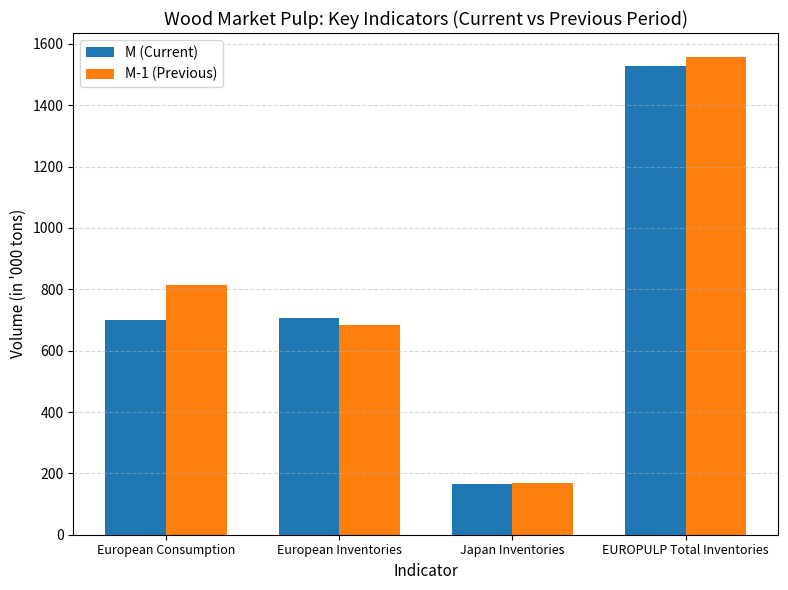

Read the M (Current) value at Japan Inventories.

164.3